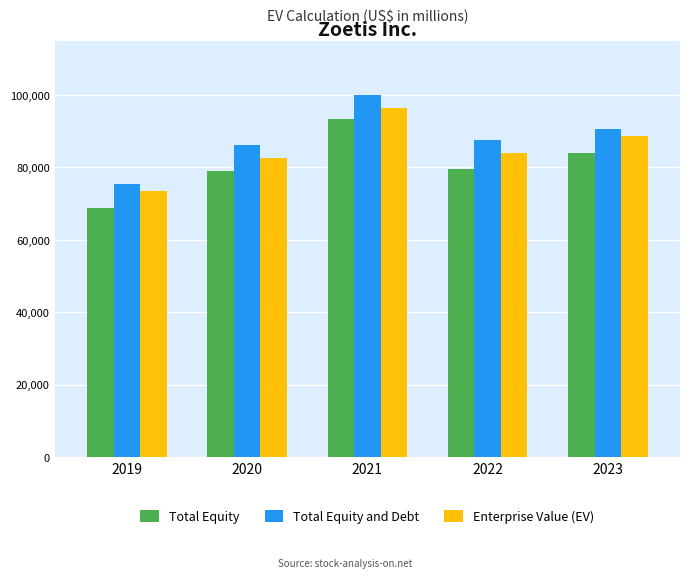

How many series are shown in this chart?

3